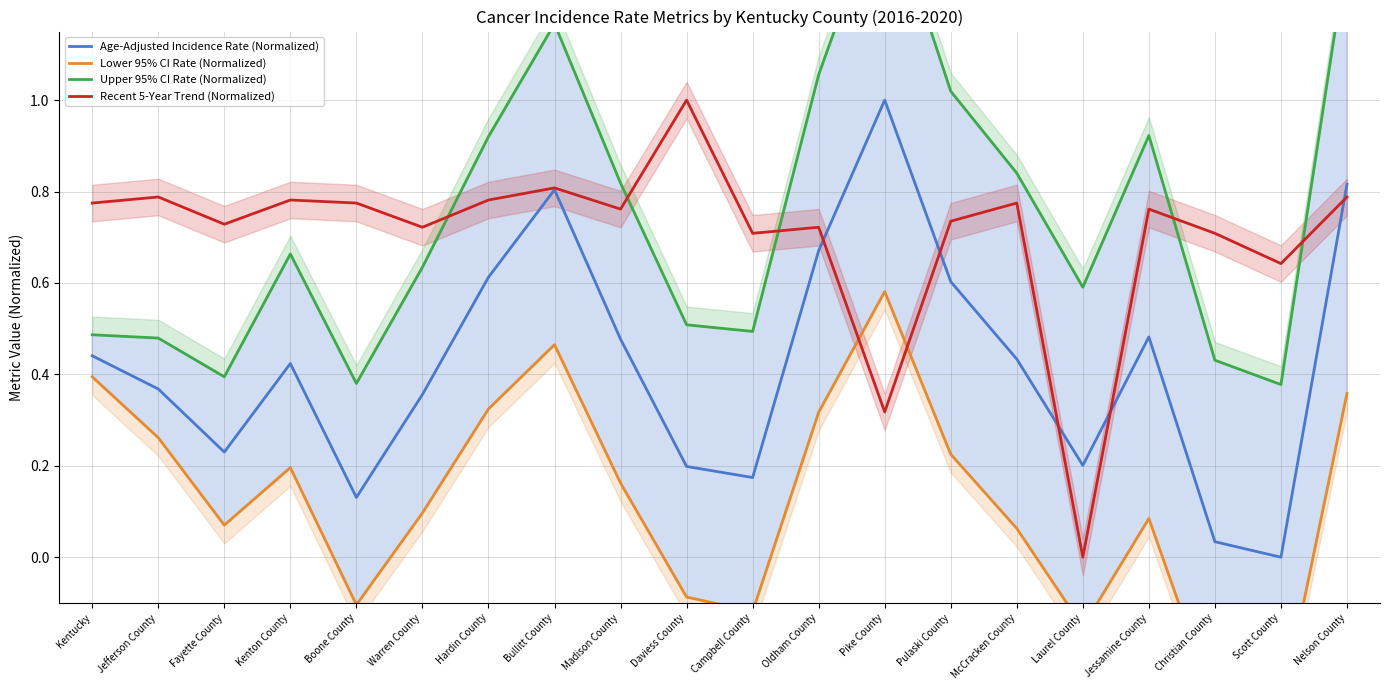

Is this an area chart (filled region under the line)?

No